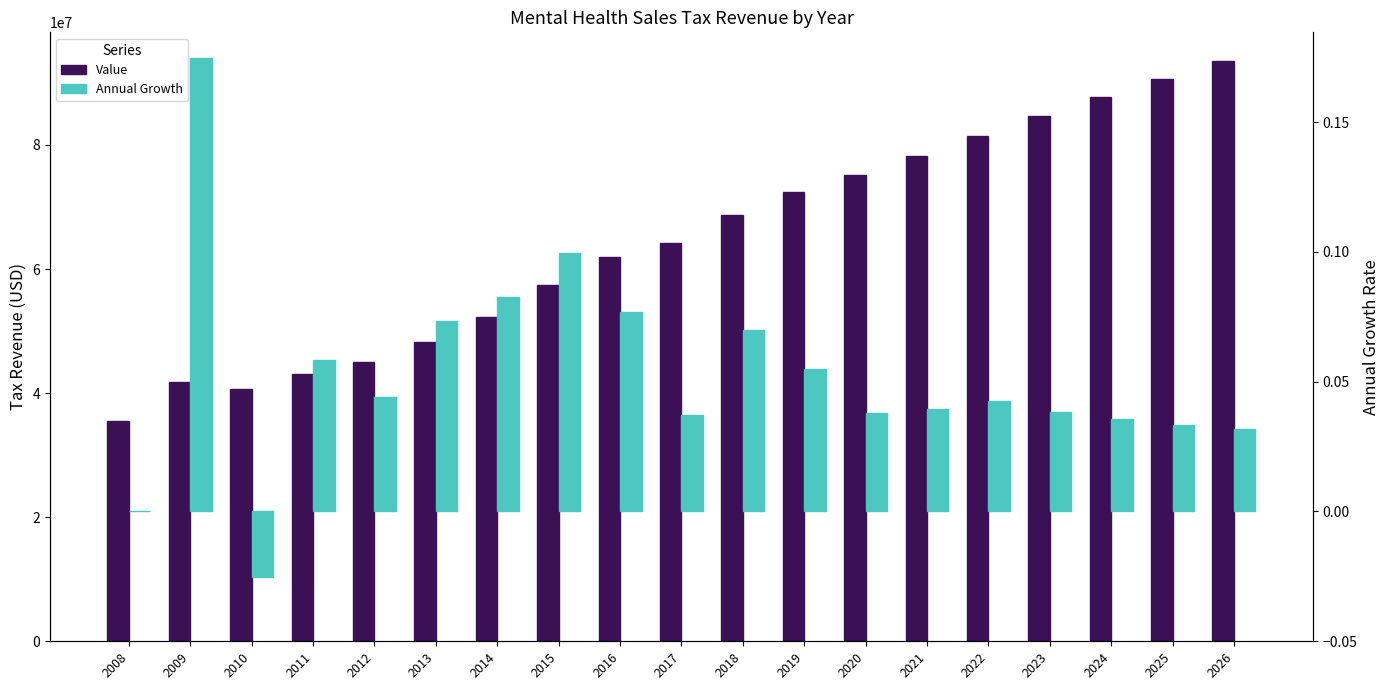

Which category has the lowest value across all series?

2010